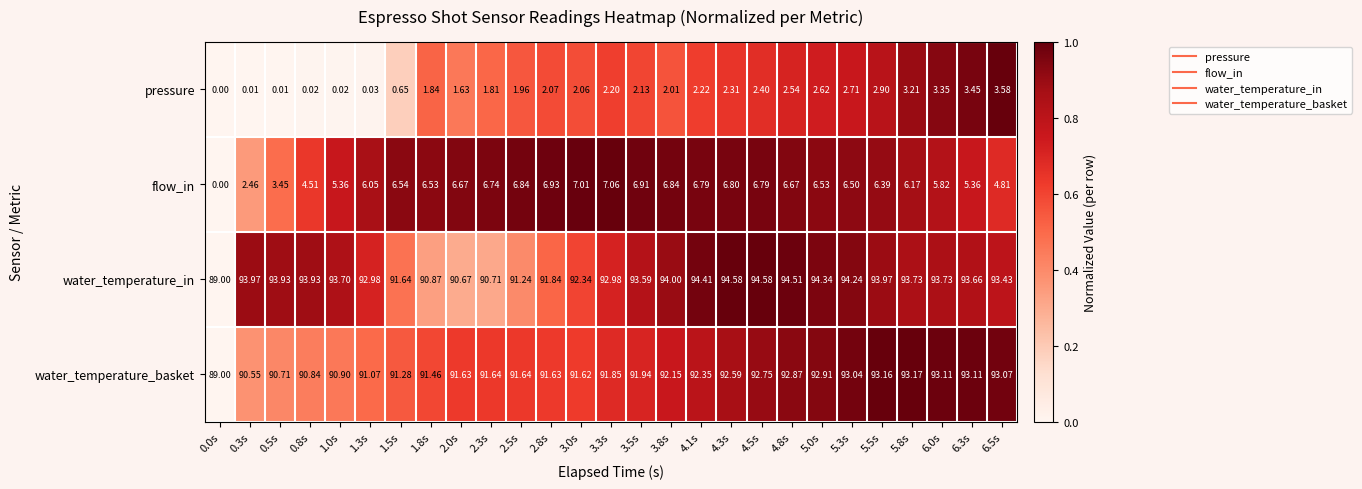

List the series in order of their peak value, lowest first.

pressure, flow_in, water_temperature_basket, water_temperature_in